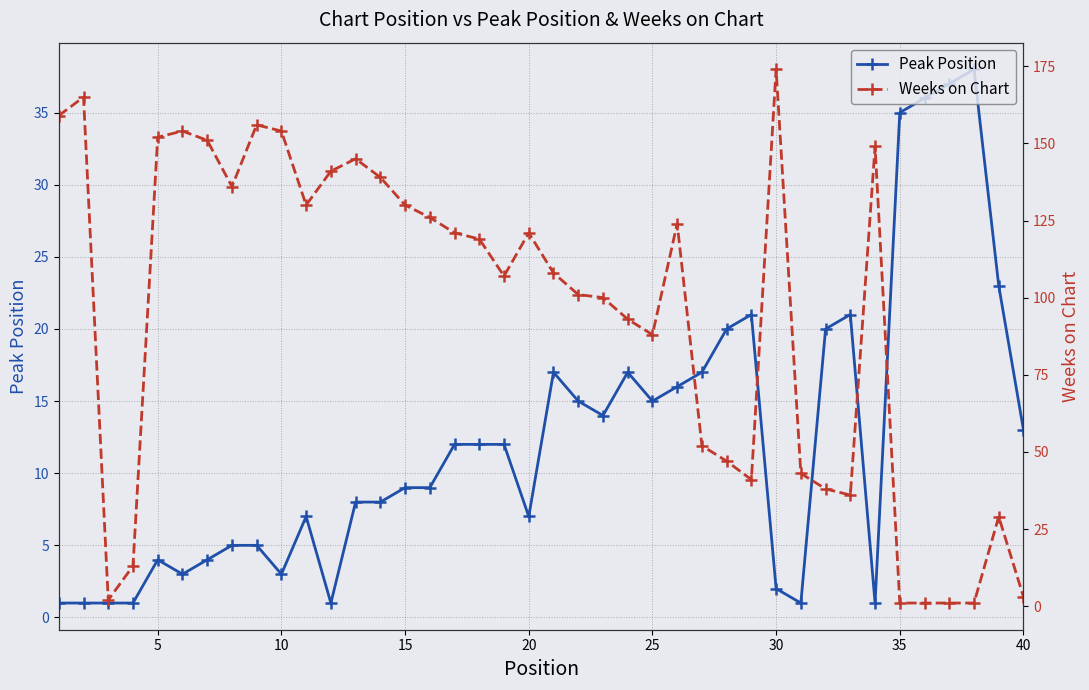

Which series has the largest total across all categories?

Weeks on Chart